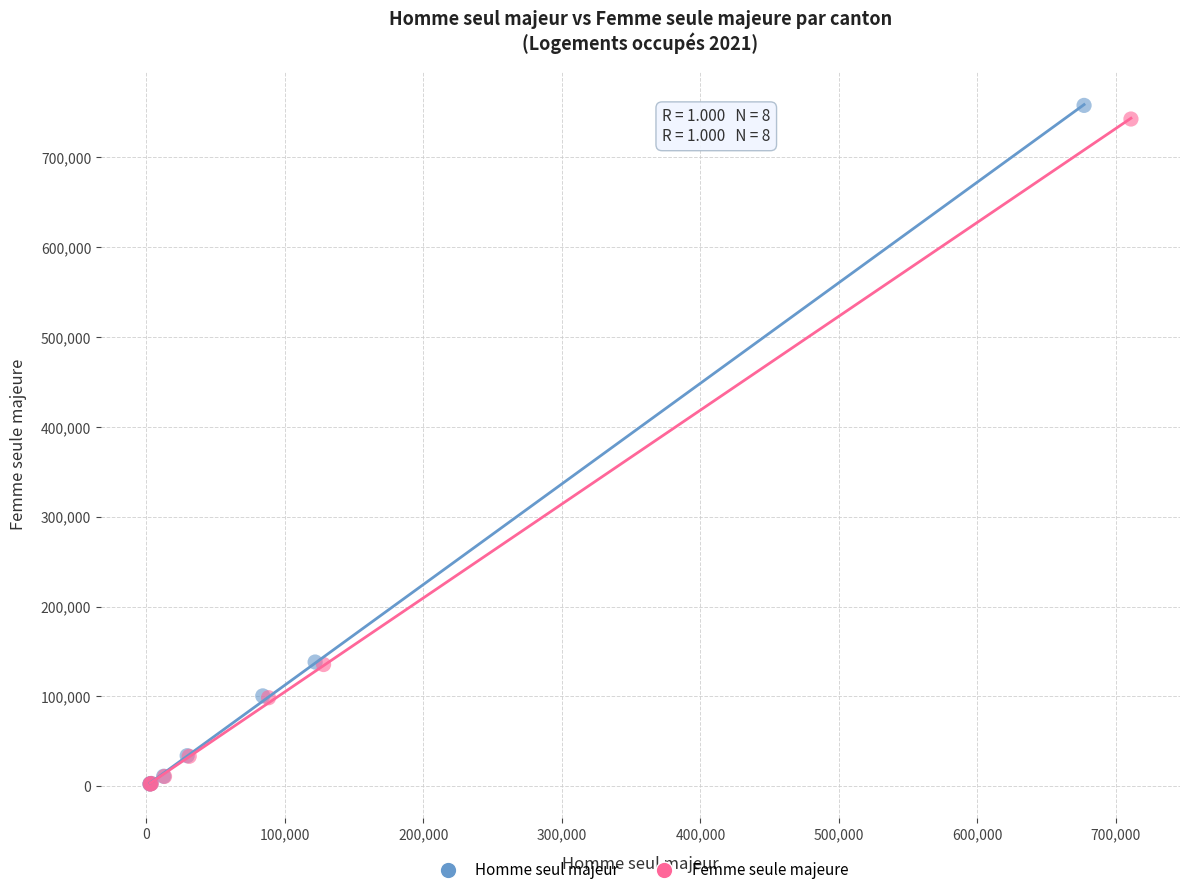

Which series reaches the maximum Y coordinate?

Homme seul majeur